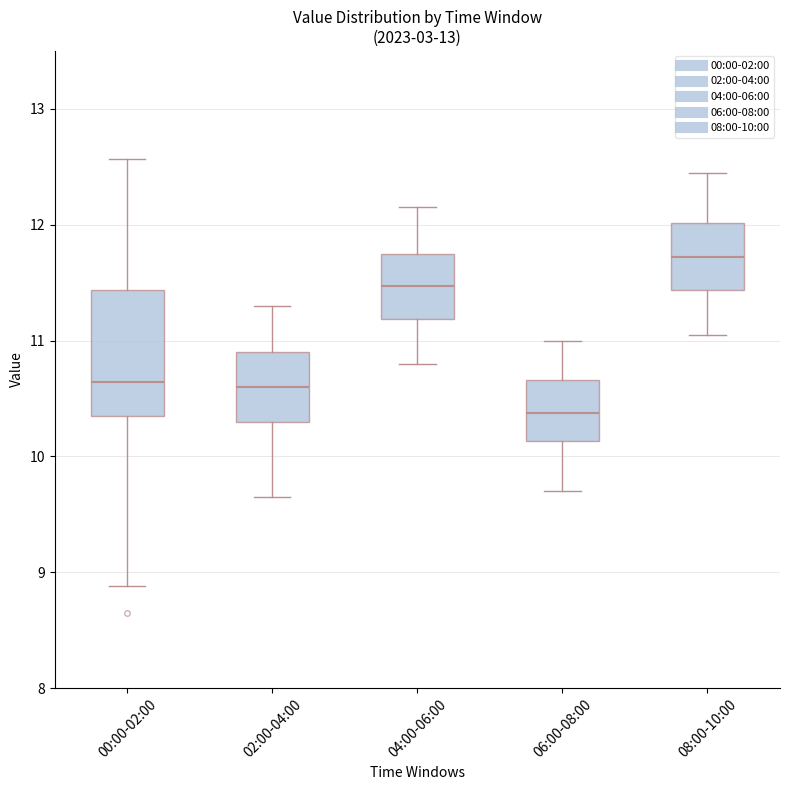

Where does the upper whisker of the box for 08:00-10:00 end on the y-axis? The values are not printed on the chart, so give them approximately, as read against the axis.

12.5